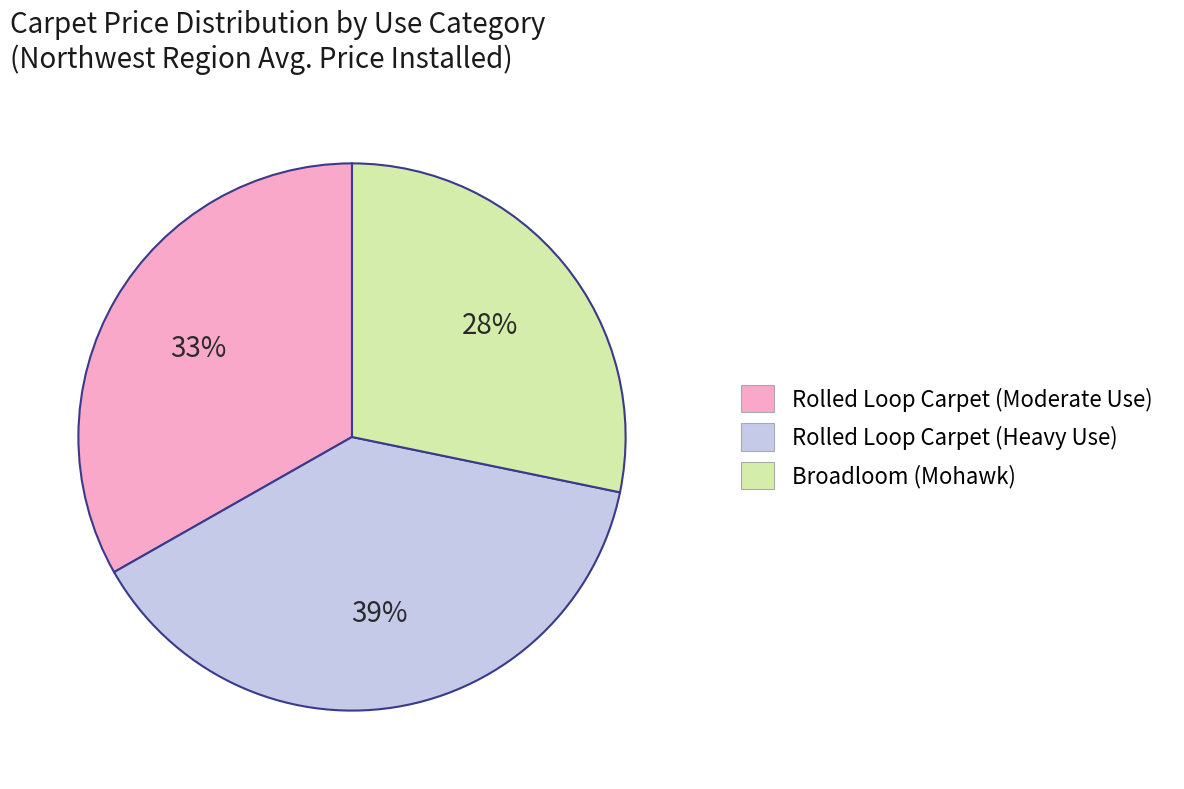

Which category has the biggest portion of the pie?

Rolled Loop Carpet (Heavy Use)